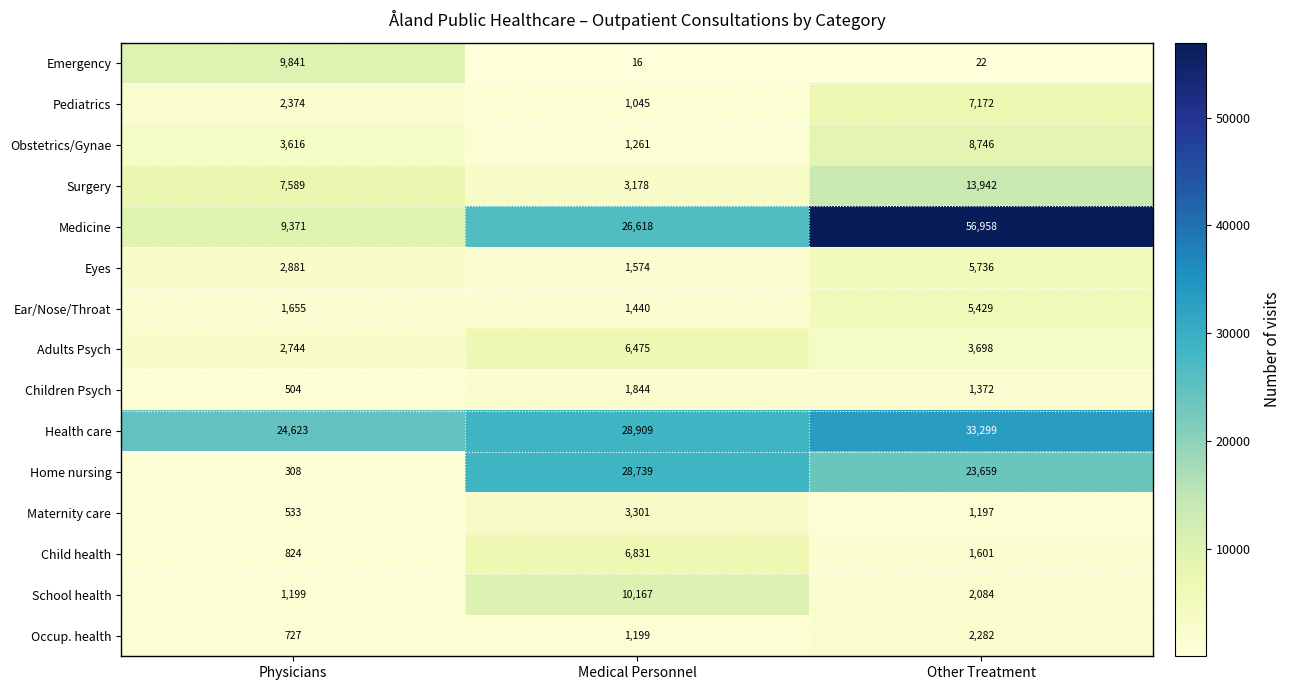

At how many categories does at least one series exceed 35779?

1